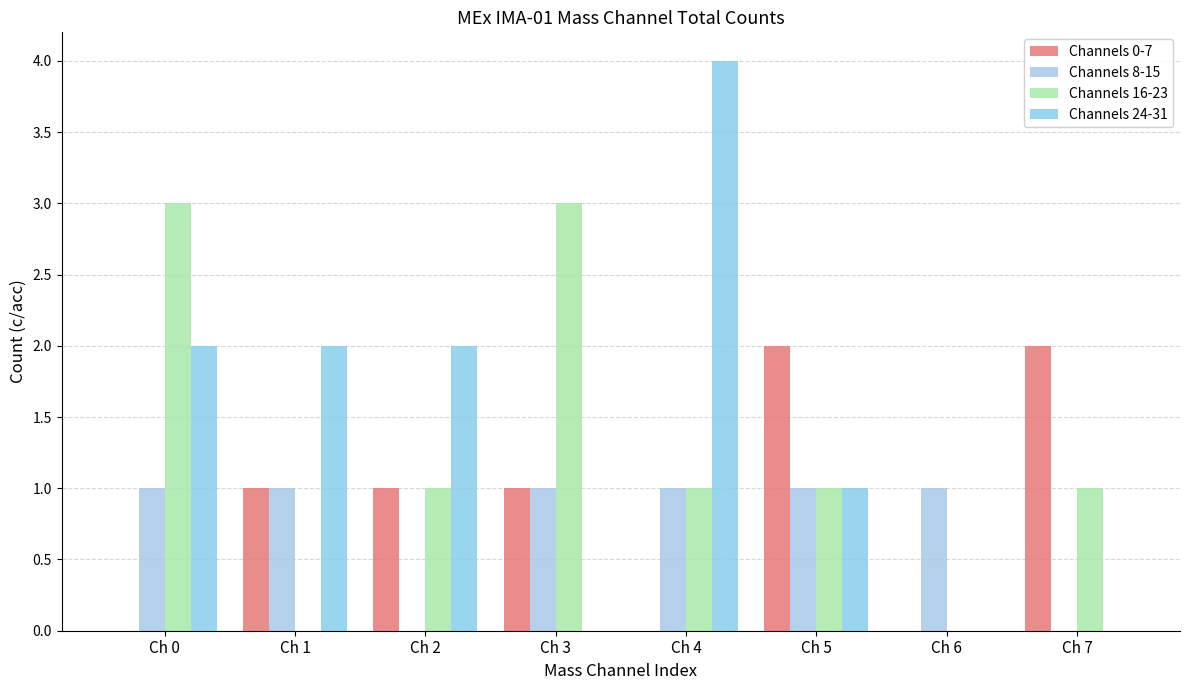

Which label corresponds to the largest value in the chart?

Ch 4